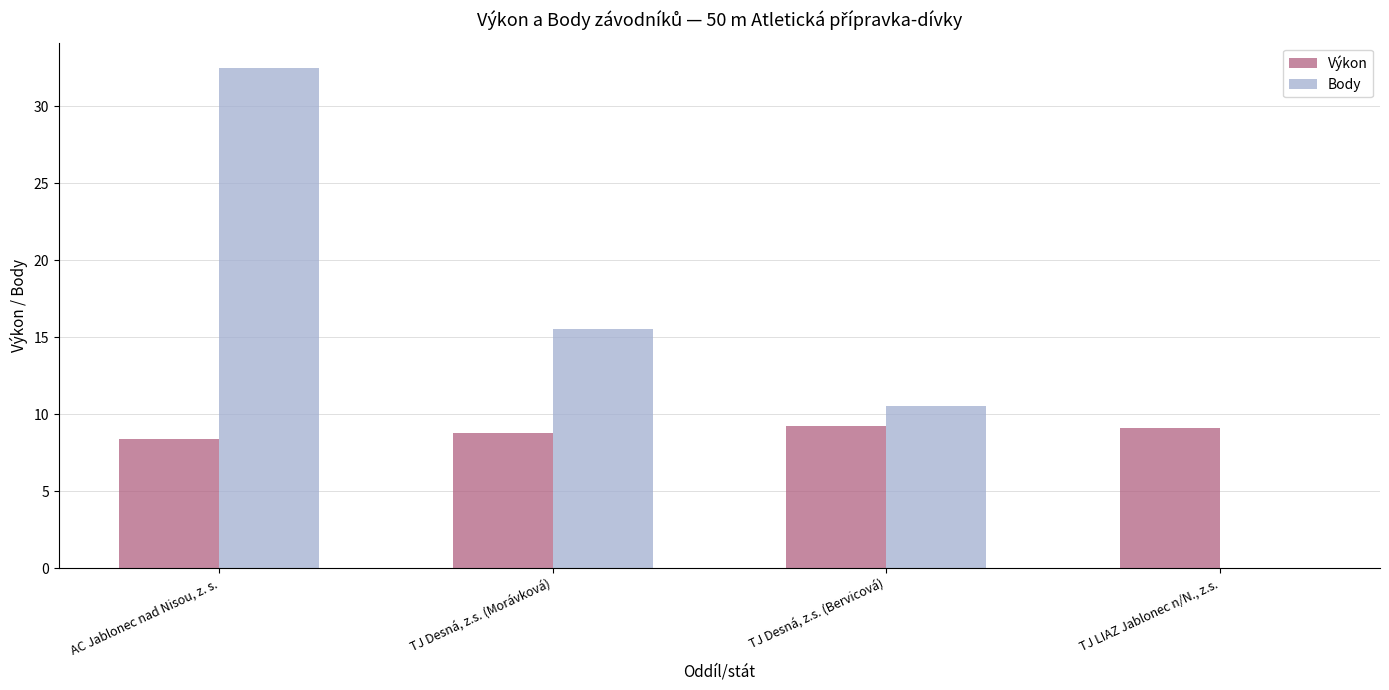

Where does the Výkon series first go above 9?

TJ Desná, z.s. (Bervicová)